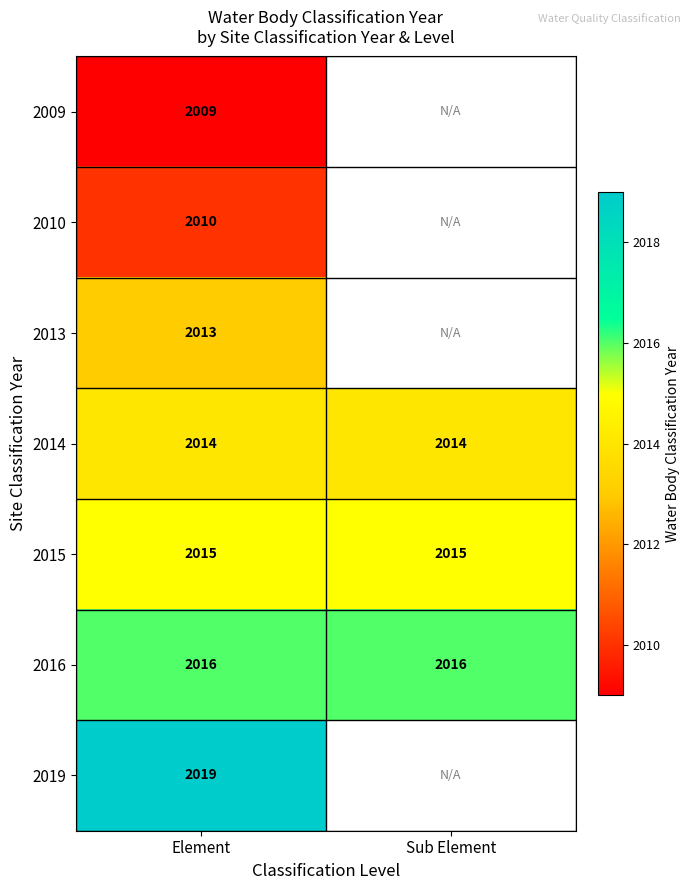

What is the total value across all series at Element?

14096